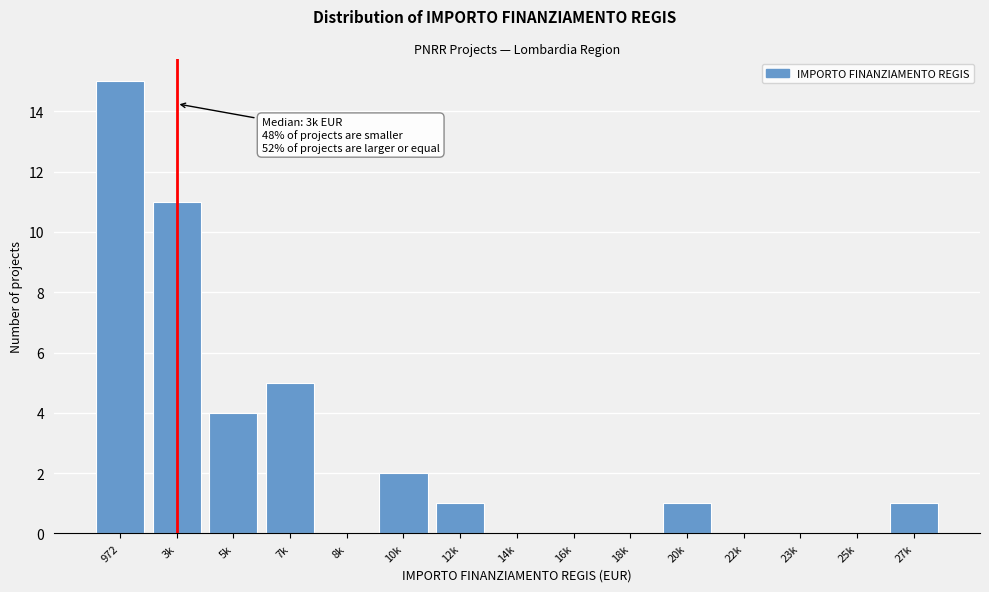

Reading left to right, list all the values displayed in this chart.

972=15	3k=11	5k=4	7k=5	8k=0	10k=2	12k=1	14k=0	16k=0	18k=0	20k=1	22k=0	23k=0	25k=0	27k=1